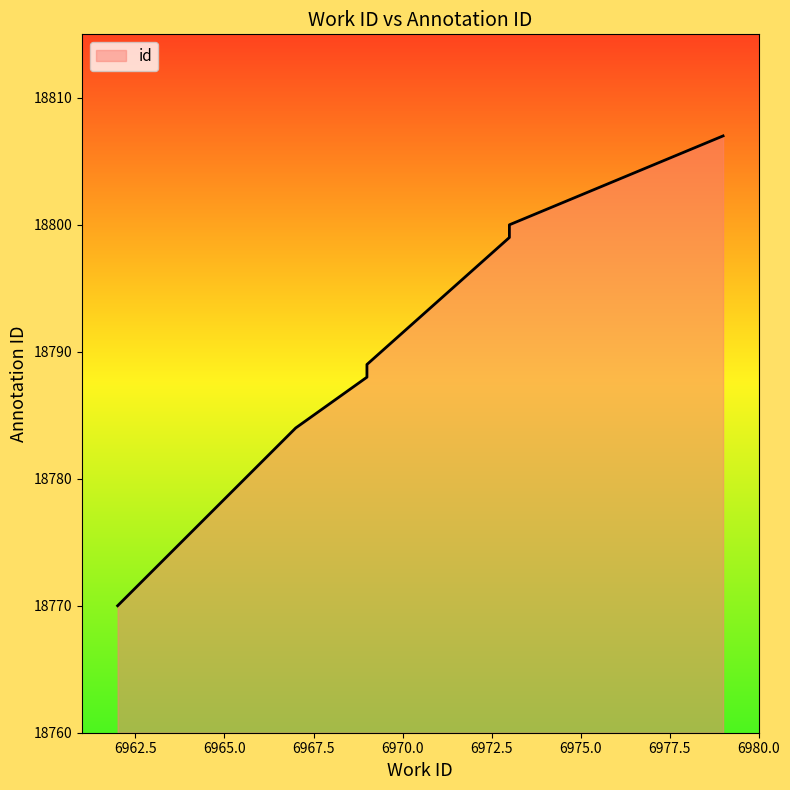

Rank the categories by value from lowest to highest.

6962, 6967, 6969, 6969, 6973, 6973, 6979